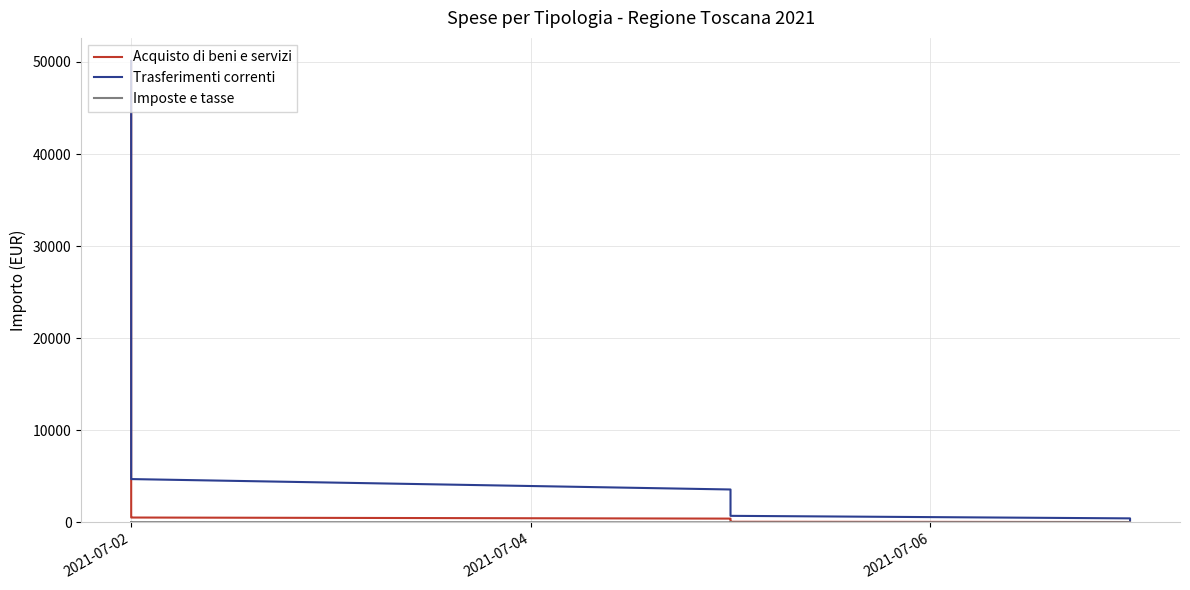

How many series are shown in this chart?

3